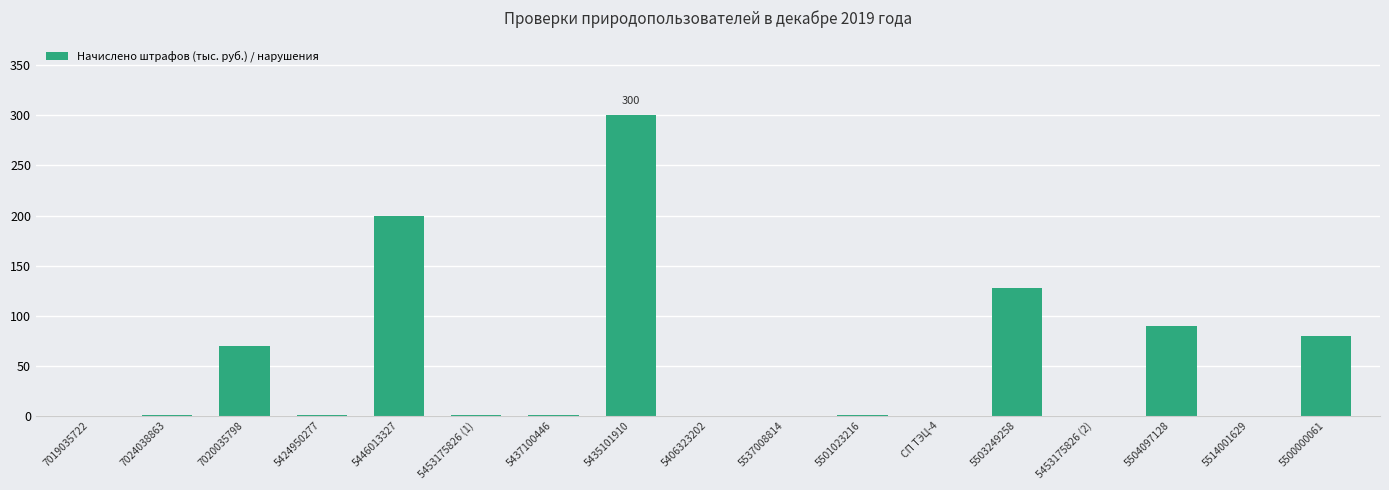

Between 7020035798 and 5406323202, which is larger?

7020035798